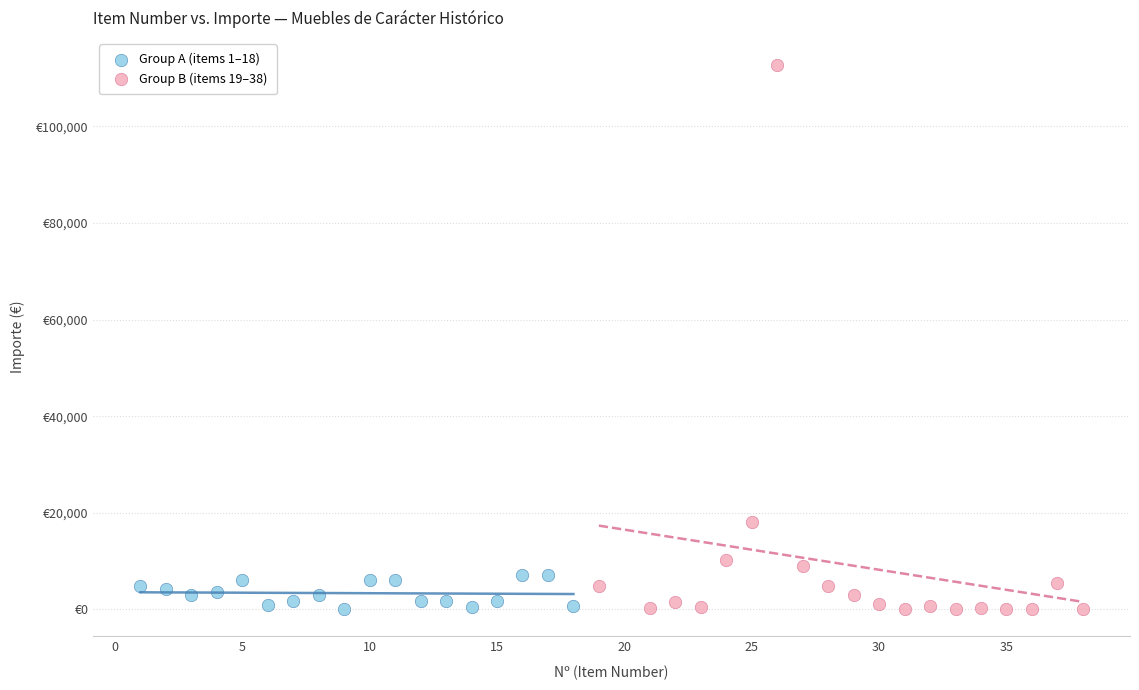

Which series has the widest spread of Y values?

Group B (items 19–38)